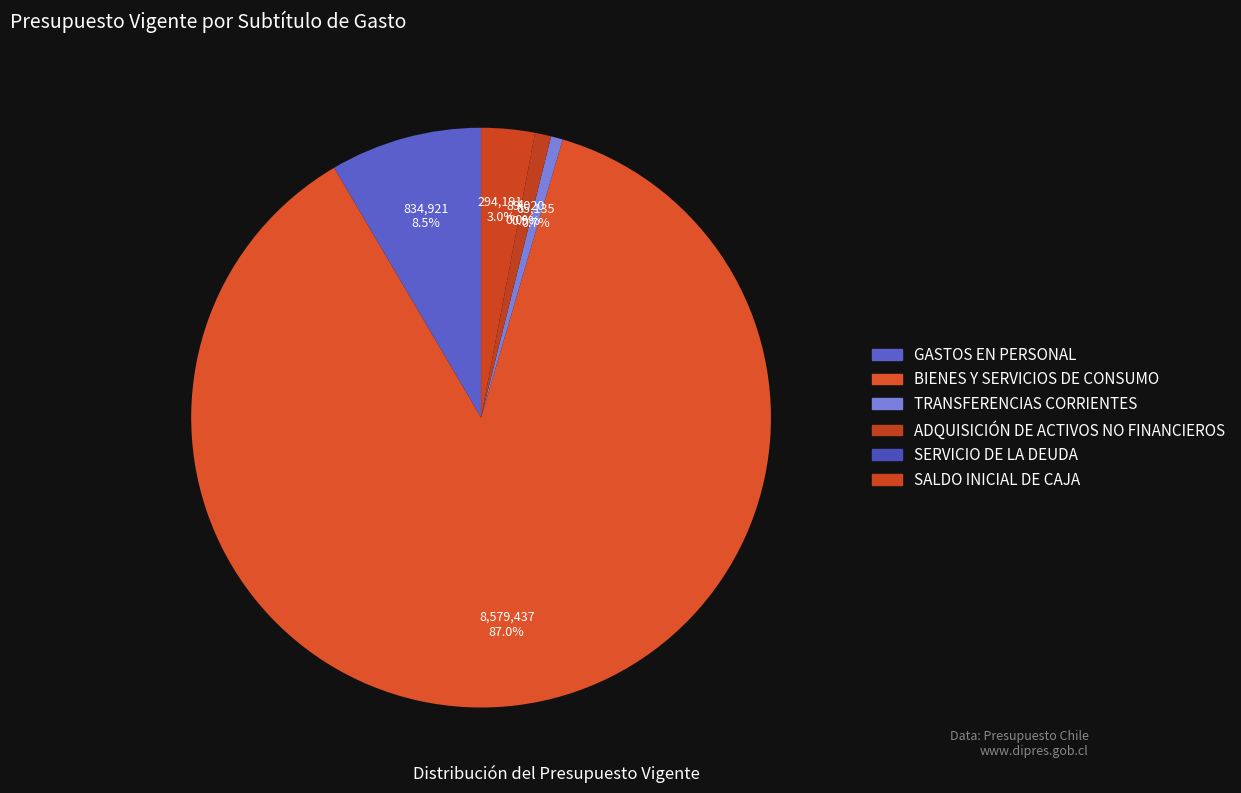

How many segments does this pie chart have?

6